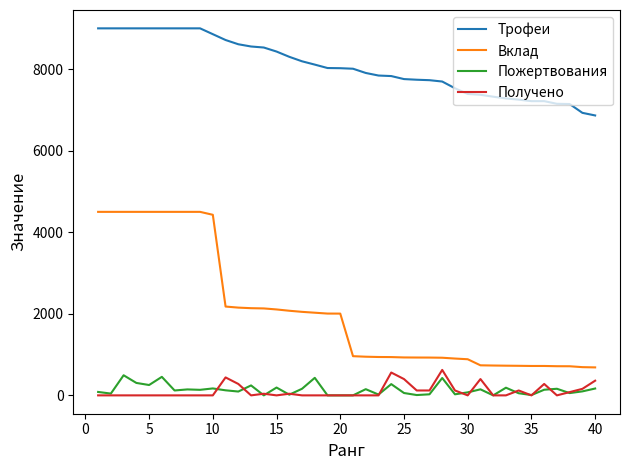

What are all the series names shown in the legend?

Трофеи, Вклад, Пожертвования, Получено